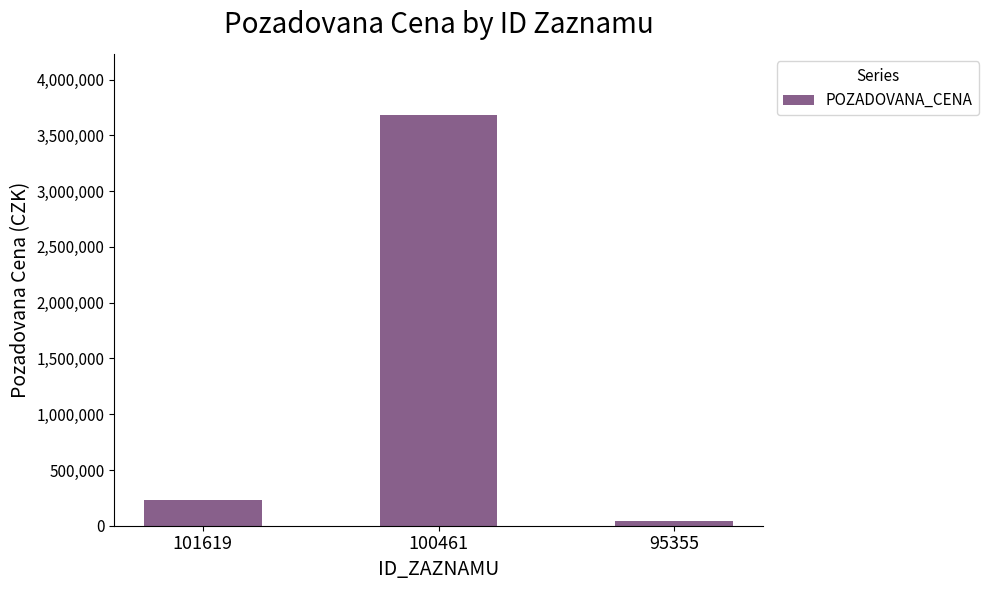

What is the value of the 2nd bar from the left?

3680000